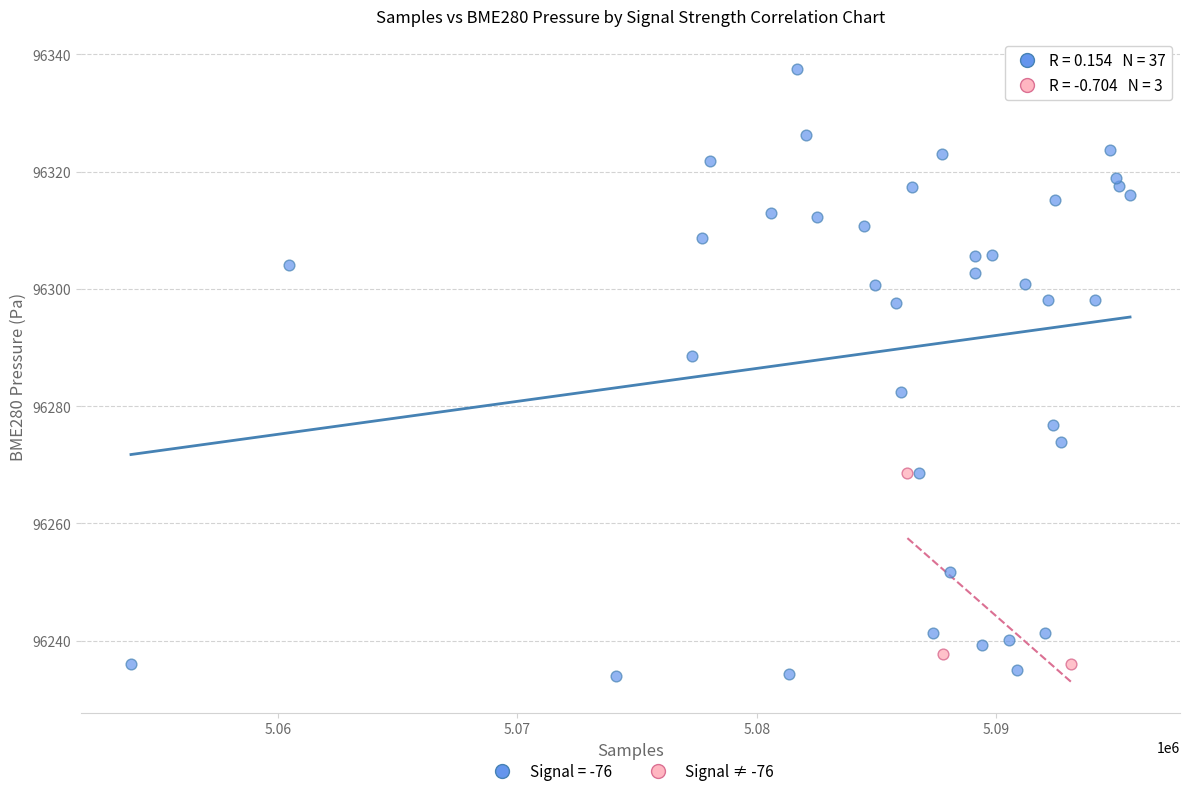

Which series has the largest Y range (max minus min)?

Signal = -76